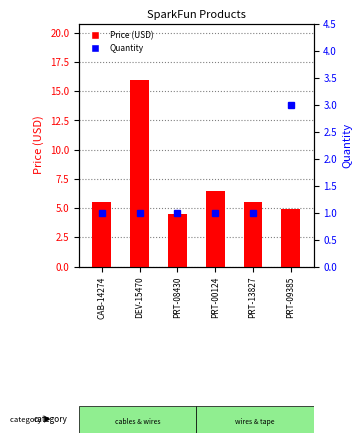

Which category has the highest value in the Price (USD) series?

DEV-15470